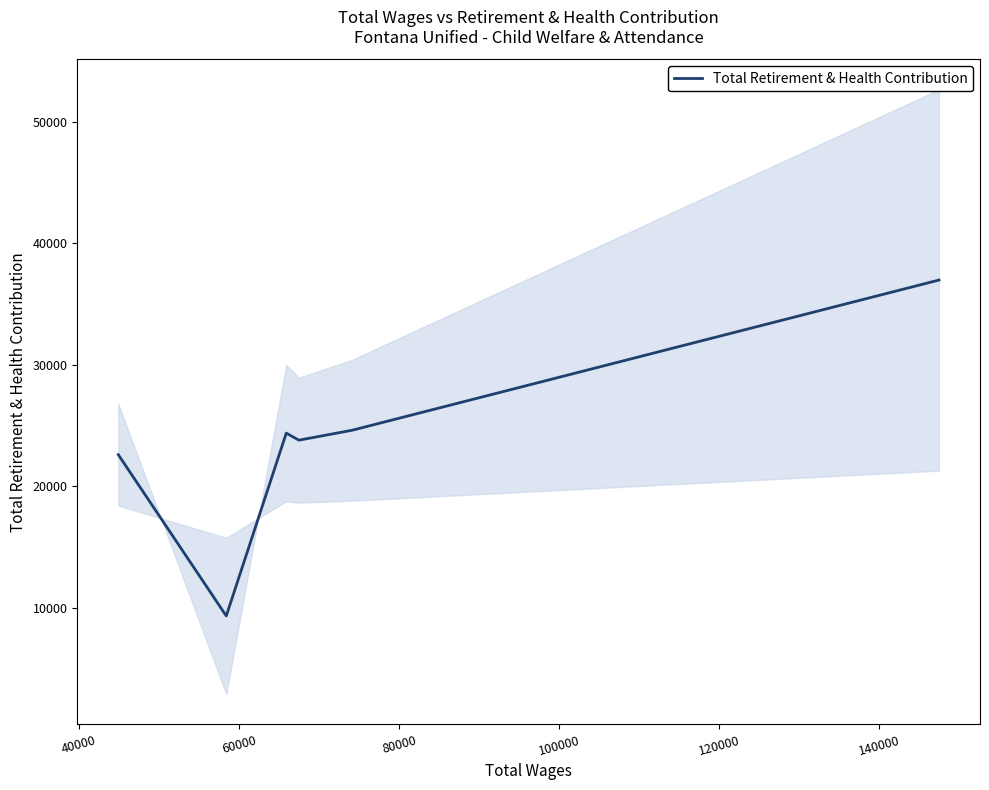

Approximately how many times larger is the value at 80000 compared to 100000?

1.0